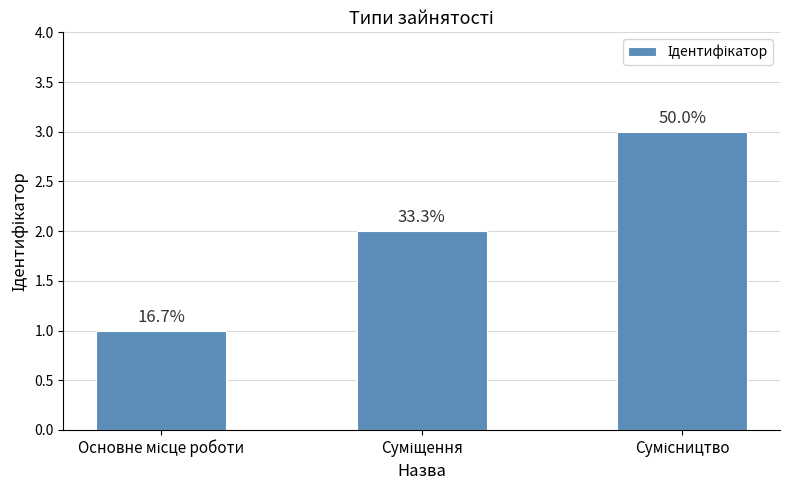

How many bars are there in total?

3